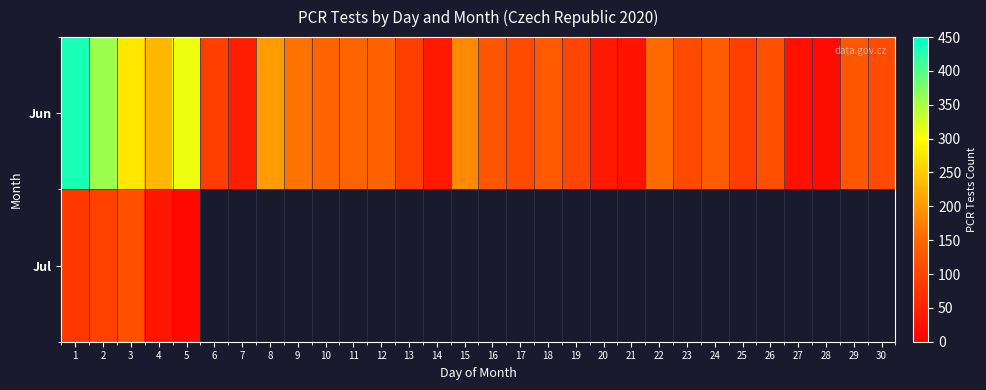

Rank the series at 19 from highest to lowest value.

Jun, Jul